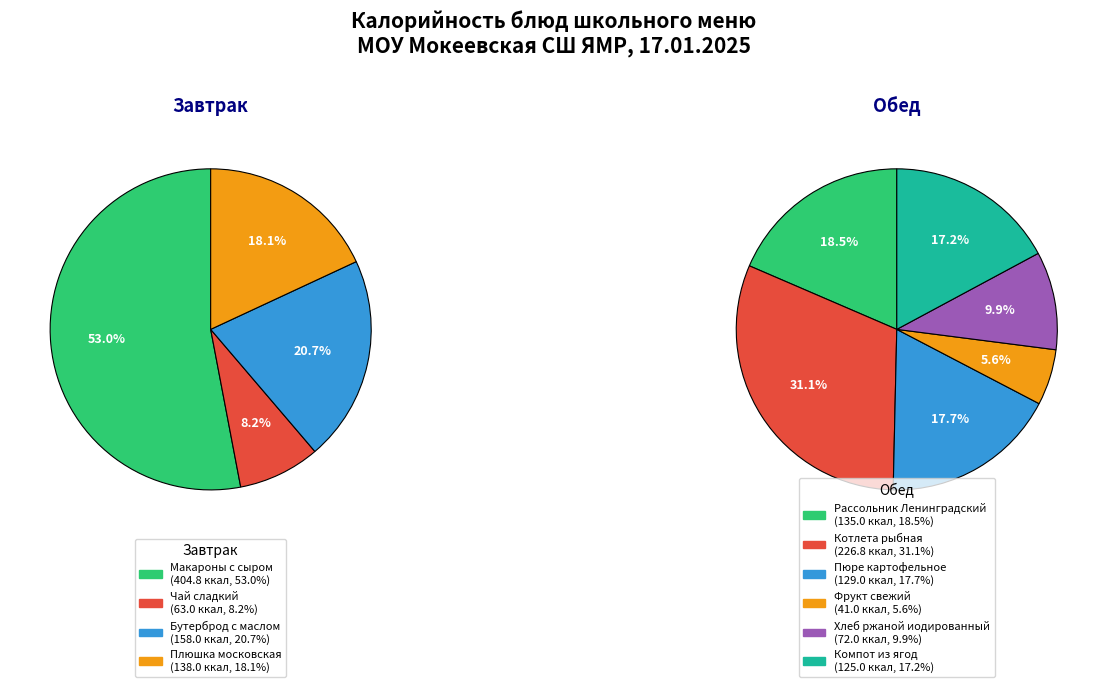

Is the sum of Плюшка московская and Компот из ягод greater than half?

No